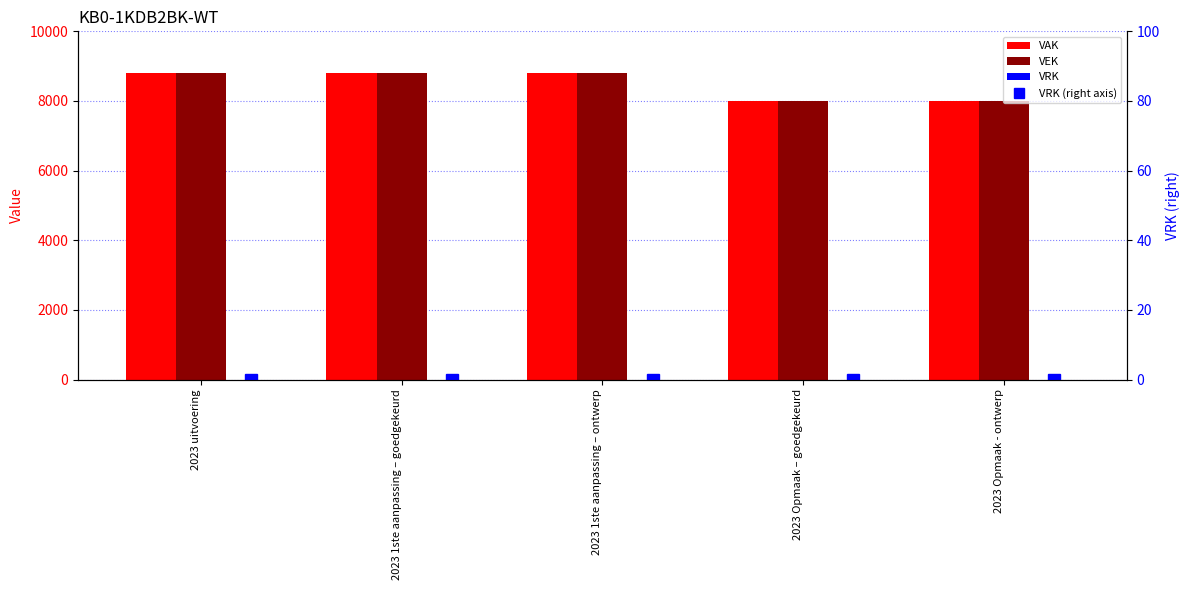

What is the label of the 5th bar from the right?

2023 uitvoering